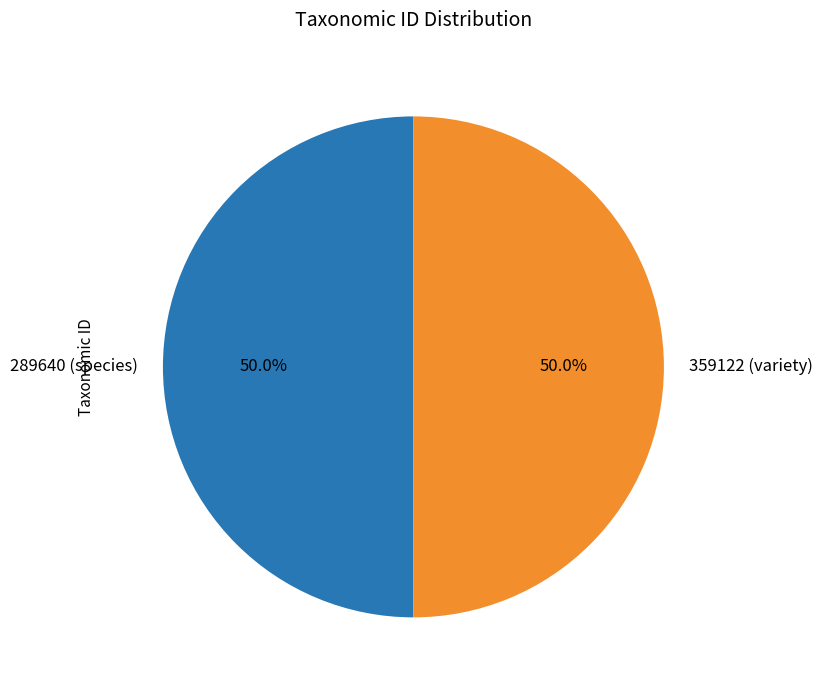

Do 359122 (variety) and 289640 (species) together represent more than half of the pie?

Yes